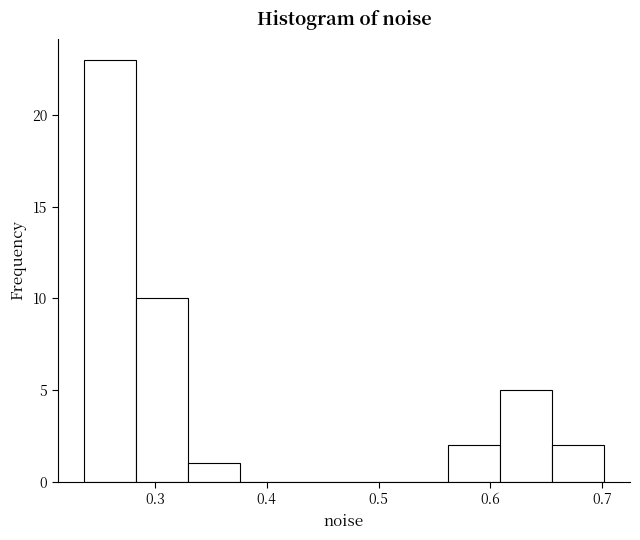

What is the height of the bar covering 0.28 to 0.33 on the x-axis? Neither the bar edges nor the heights are printed on the chart, so give them approximately, as read against the axes.

10